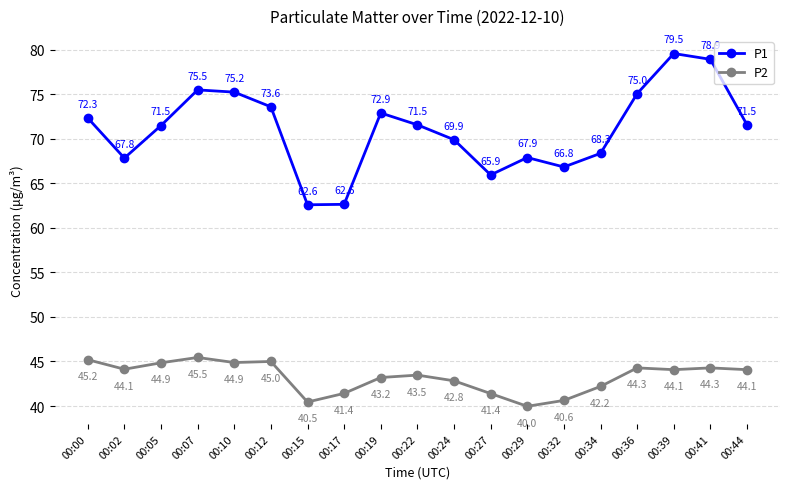

At which category does the chart reach its minimum across all series?

00:29